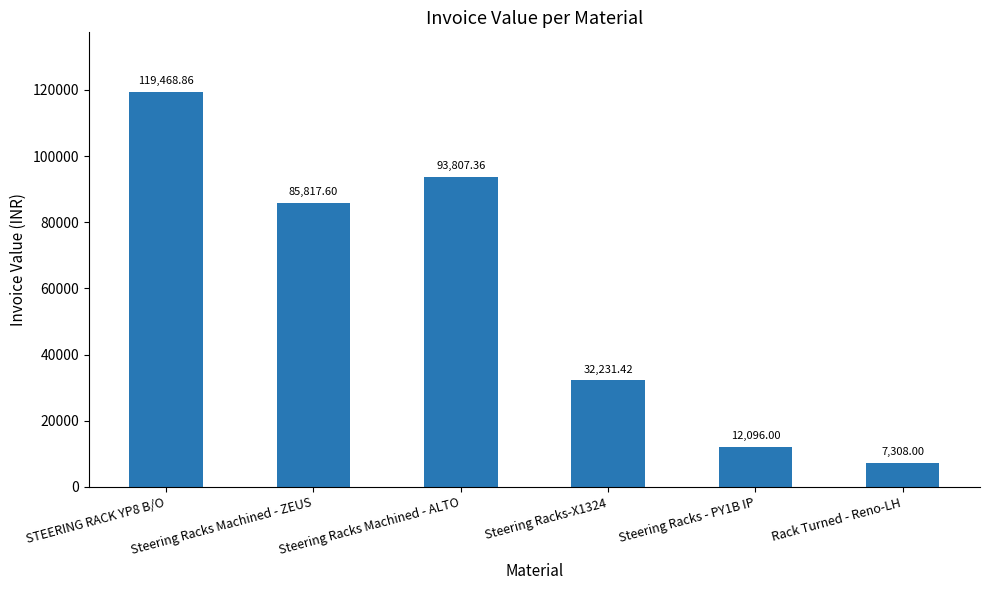

Rank the categories by value from highest to lowest.

STEERING RACK YP8 B/O, Steering Racks Machined - ALTO, Steering Racks Machined - ZEUS, Steering Racks-X1324, Steering Racks - PY1B IP, Rack Turned - Reno-LH